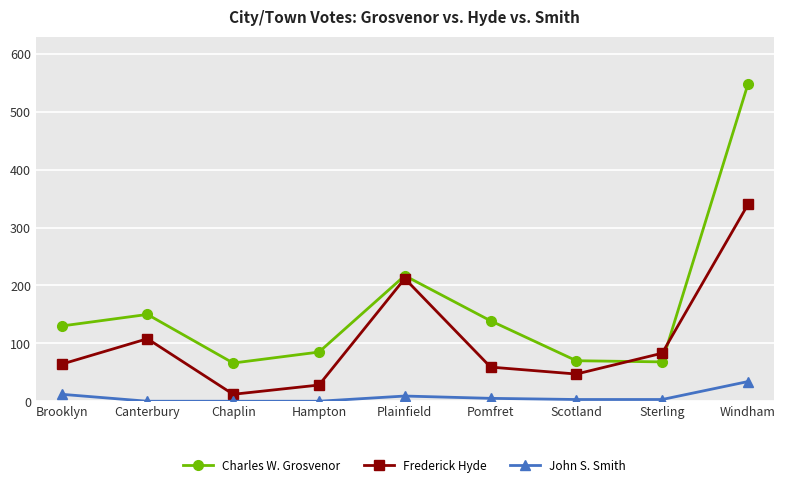

At which label is Frederick Hyde closest to 176?

Plainfield